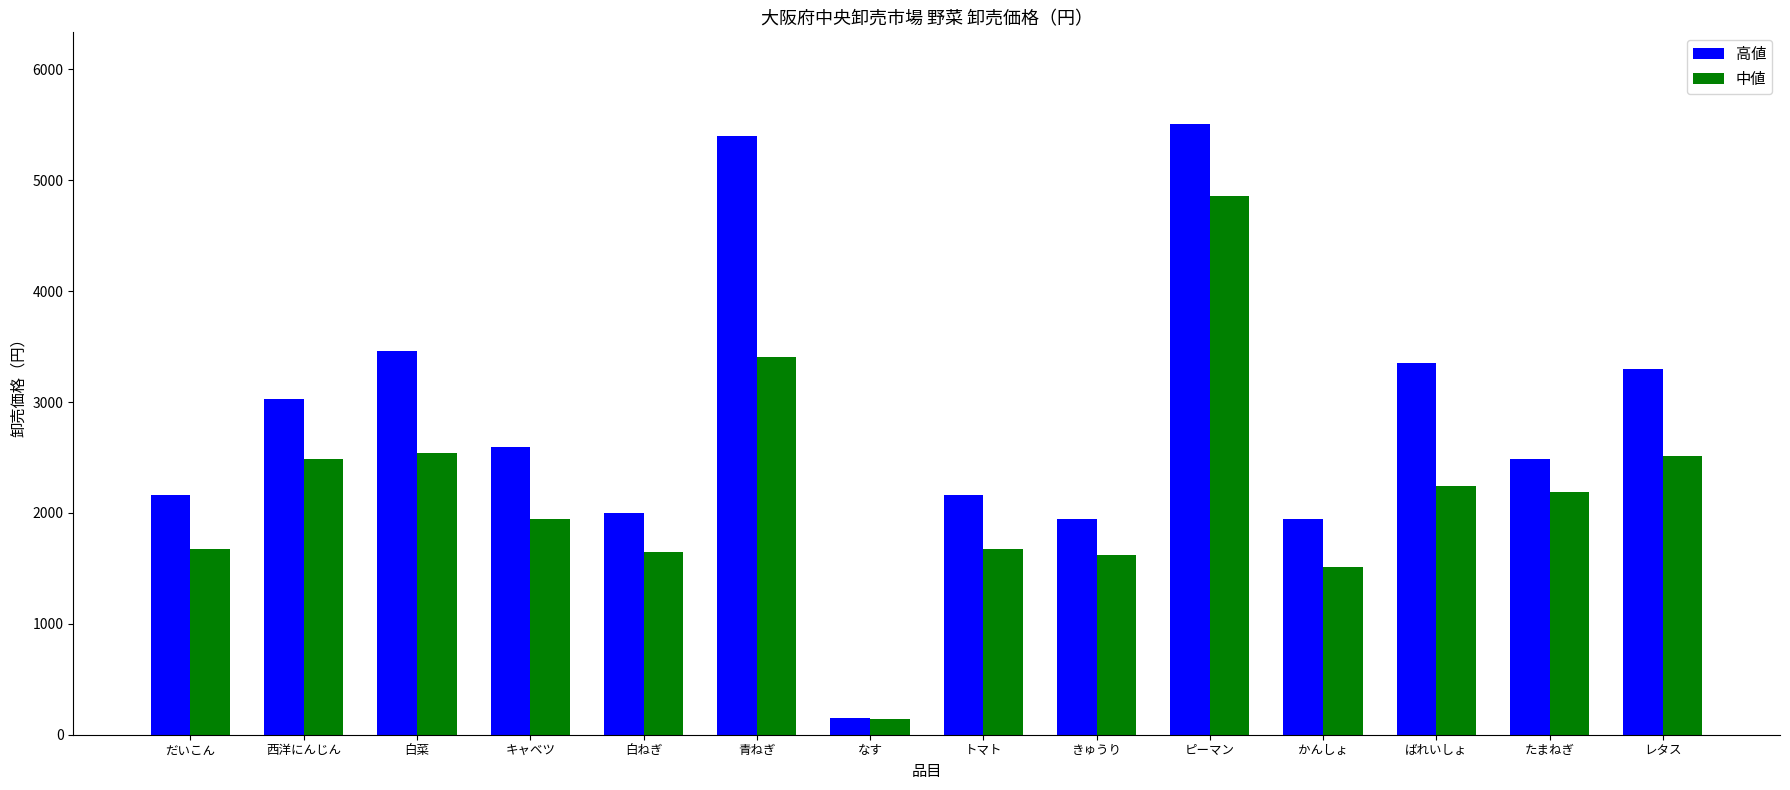

What position from the left is レタス?

14